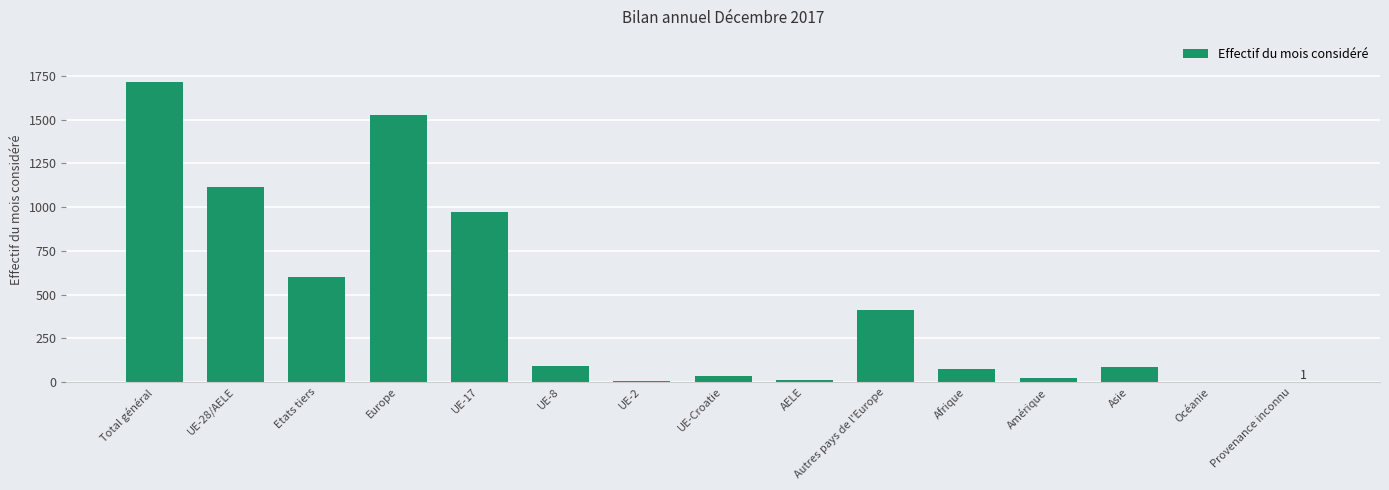

The chart shows a value of 362 at Etats tiers. True or false?

False